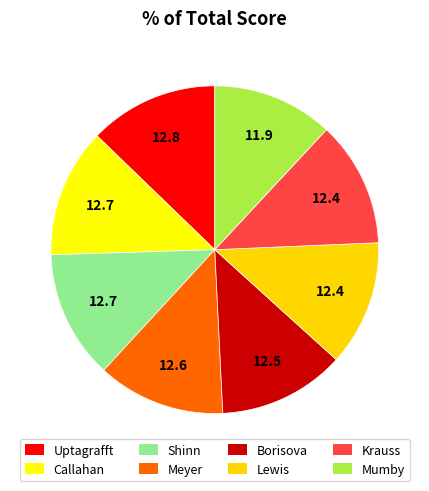

The Lewis slice represents 12% of the pie. True or false?

True